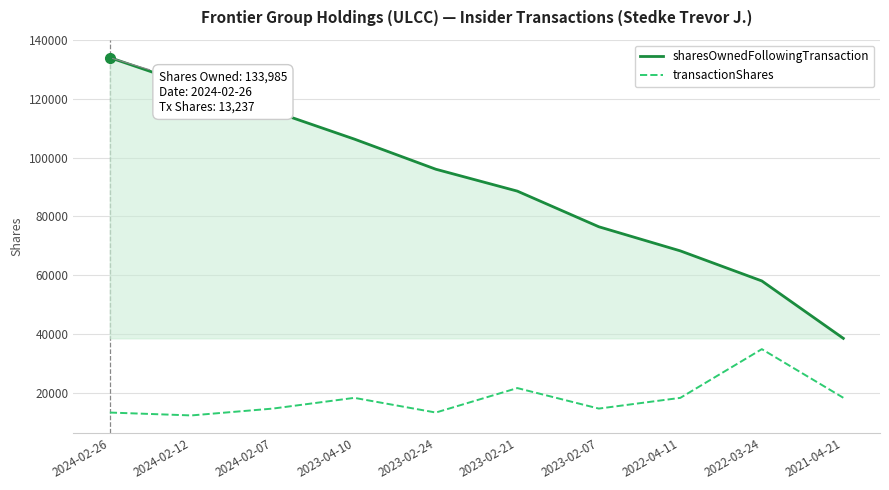

True or false: sharesOwnedFollowingTransaction and transactionShares intersect in this chart.

False